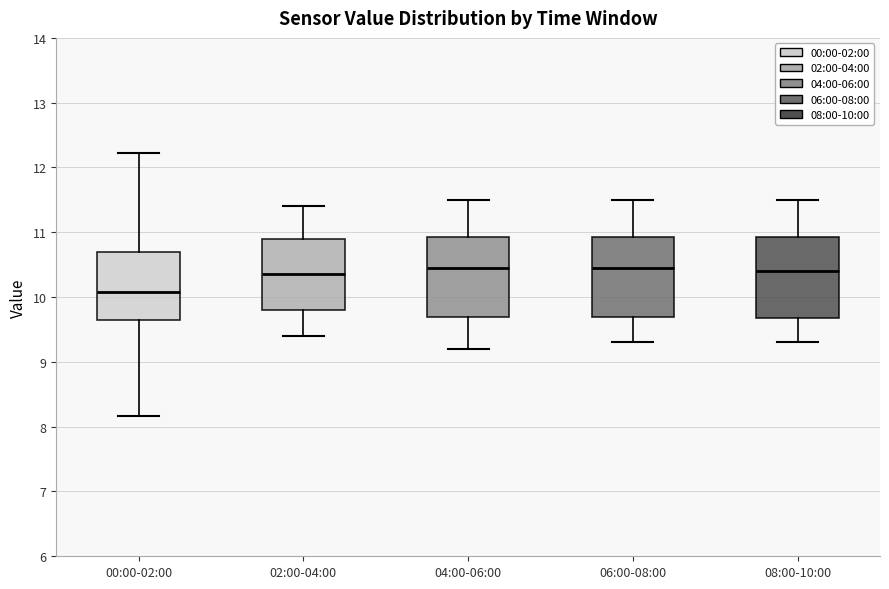

Reading left to right, read every box against the y-axis: the position of its median line, the range the box covers, and the ends of its whiskers. The values are not printed on the chart, so give them approximately, as read against the axis.

00:00-02:00: median 10.1, box 9.7 to 10.7, whiskers 8.2 to 12.2
02:00-04:00: median 10.4, box 9.8 to 10.9, whiskers 9.4 to 11.4
04:00-06:00: median 10.5, box 9.7 to 10.9, whiskers 9.2 to 11.5
06:00-08:00: median 10.5, box 9.7 to 10.9, whiskers 9.3 to 11.5
08:00-10:00: median 10.4, box 9.7 to 10.9, whiskers 9.3 to 11.5